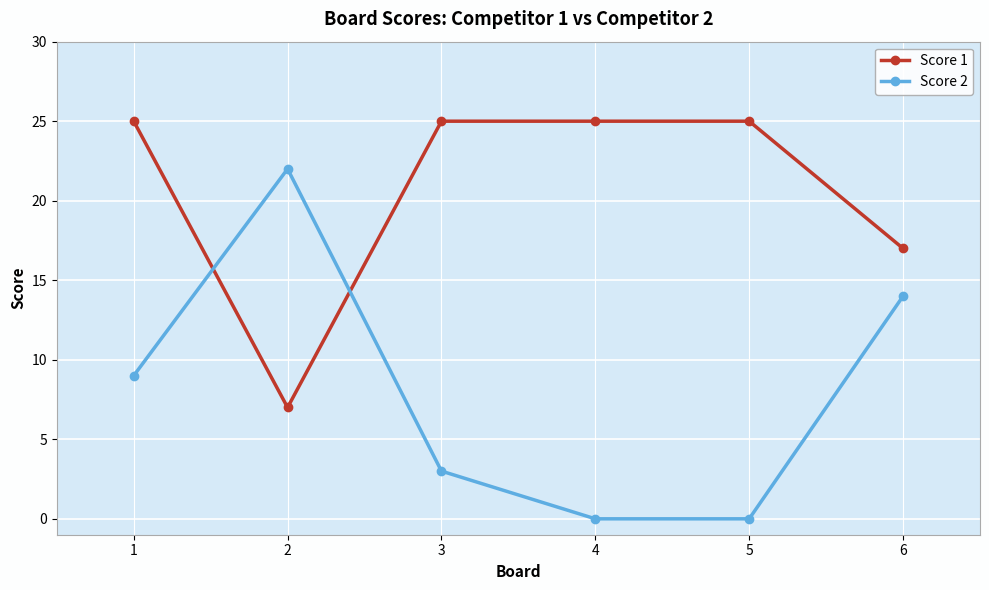

The value of Score 1 at 1 is 38. True or false?

False